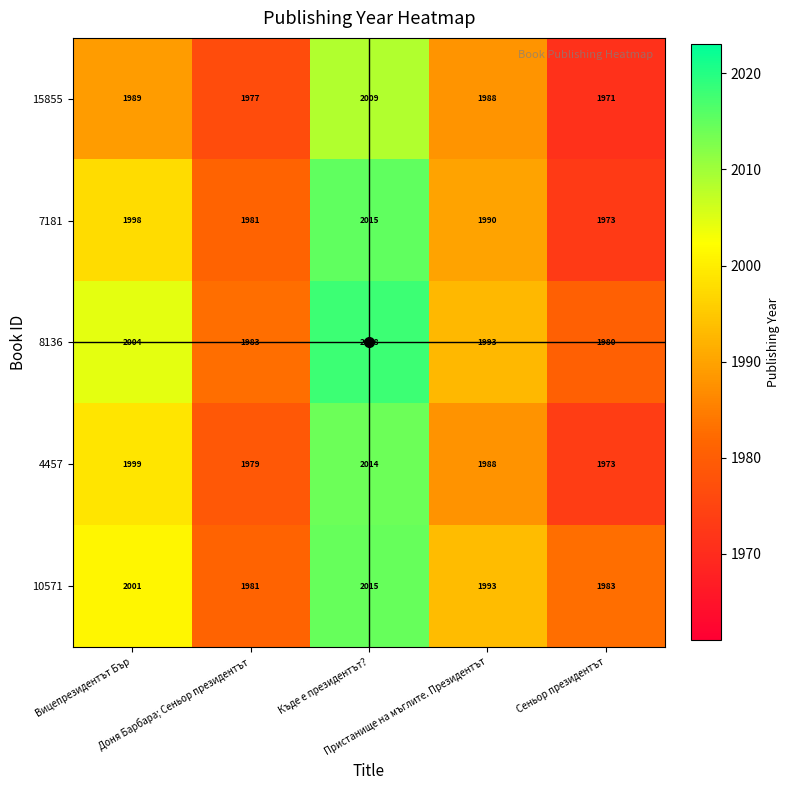

What is the maximum value shown in the chart?

2018